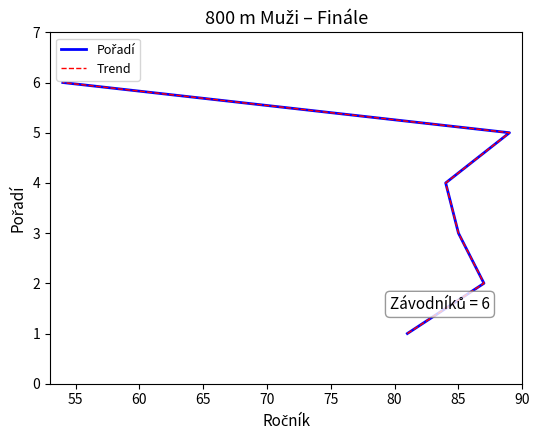

Which series has the widest spread of values?

Pořadí